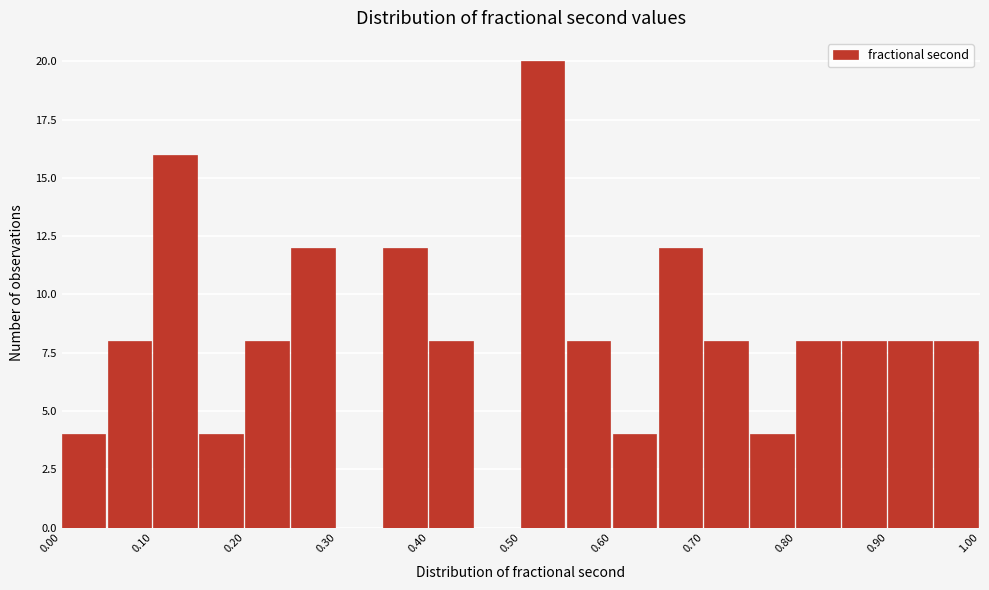

Reading left to right, list every bar in this chart as the range it spans on the x-axis followed by its height. The values are not printed on the chart, so give them approximately, as read against the axis.

0.00 to 0.05: 4
0.05 to 0.10: 8
0.10 to 0.15: 16
0.15 to 0.20: 4
0.20 to 0.25: 8
0.25 to 0.30: 12
0.30 to 0.35: 0
0.35 to 0.40: 12
0.40 to 0.45: 8
0.45 to 0.50: 0
0.50 to 0.55: 20
0.55 to 0.60: 8
0.60 to 0.65: 4
0.65 to 0.70: 12
0.70 to 0.75: 8
0.75 to 0.80: 4
0.80 to 0.85: 8
0.85 to 0.90: 8
0.90 to 0.95: 8
0.95 to 1.00: 8